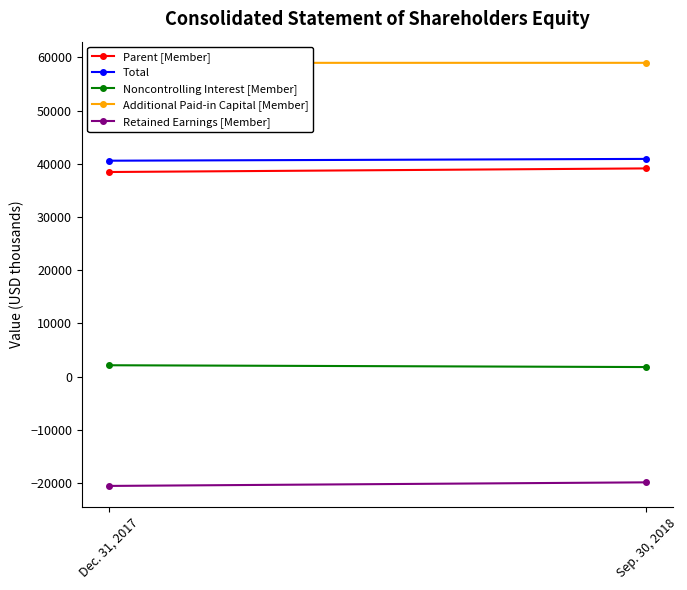

At how many categories does at least one series exceed 49593?

2